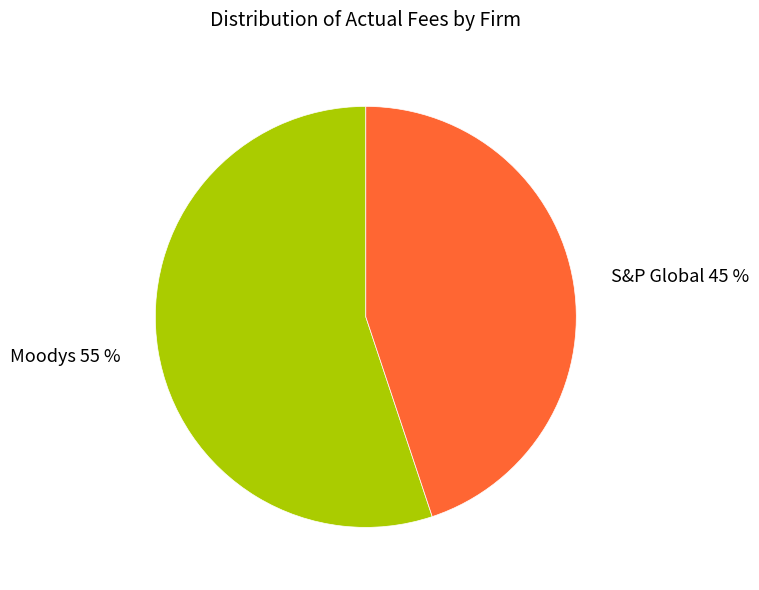

To the nearest percent, what is the combined percentage of Moodys and S&P Global?

100%